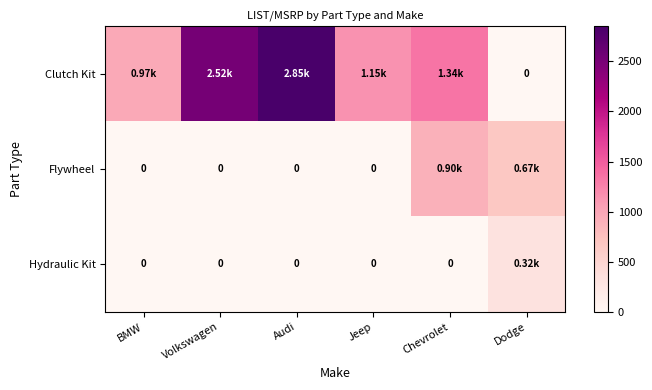

Is the value of Flywheel at Dodge greater than the value of Hydraulic Kit at Volkswagen?

Yes